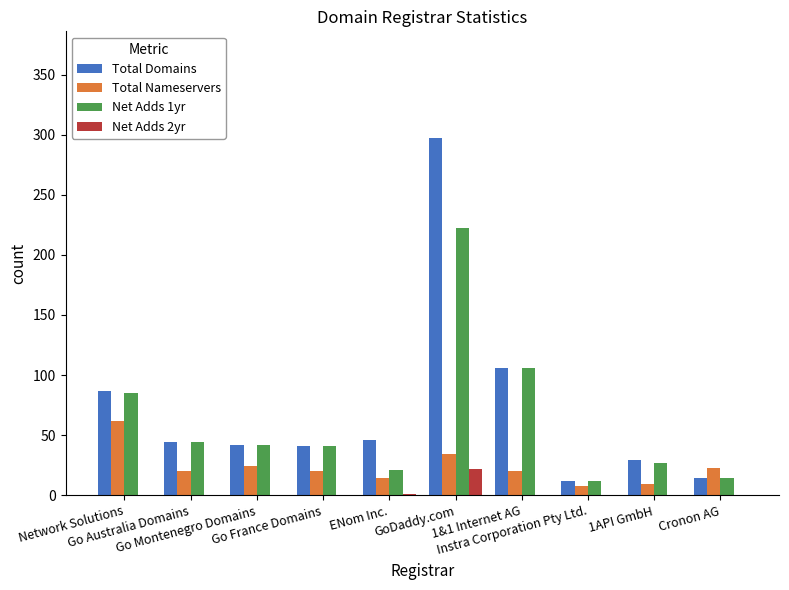

What is the maximum value shown in the chart?

297